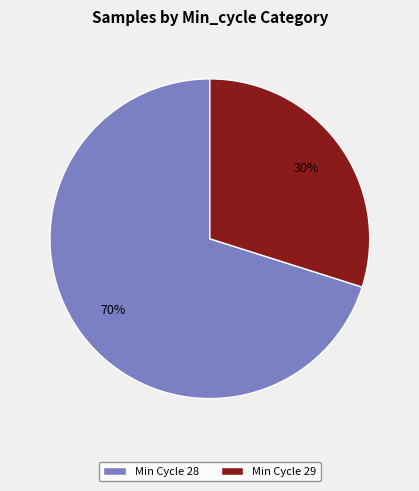

The Min Cycle 28 slice represents 79% of the pie. True or false?

False